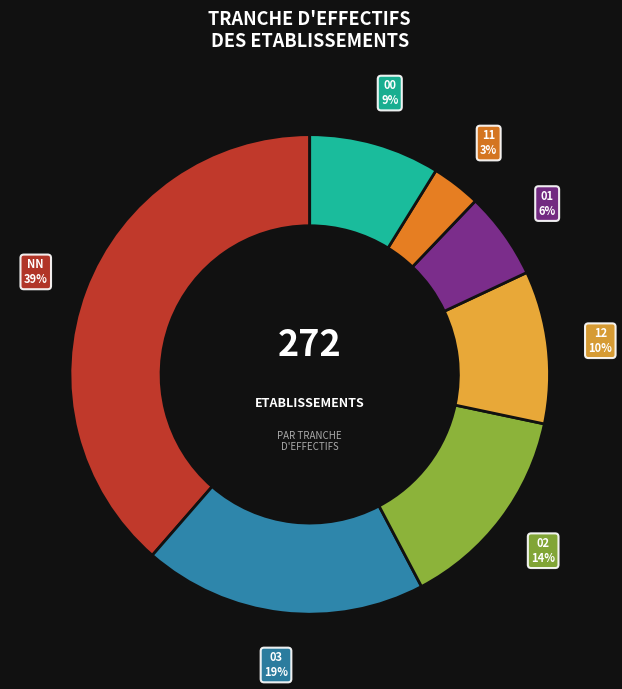

Which slice is the largest?

NN